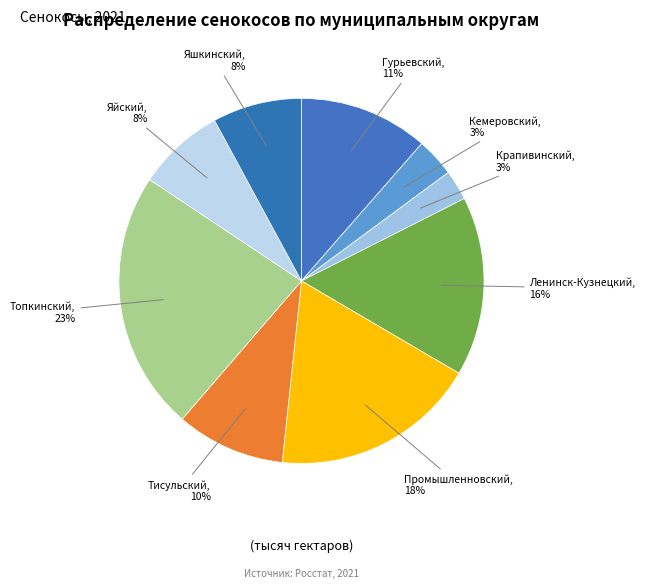

Does any single category account for the majority?

No